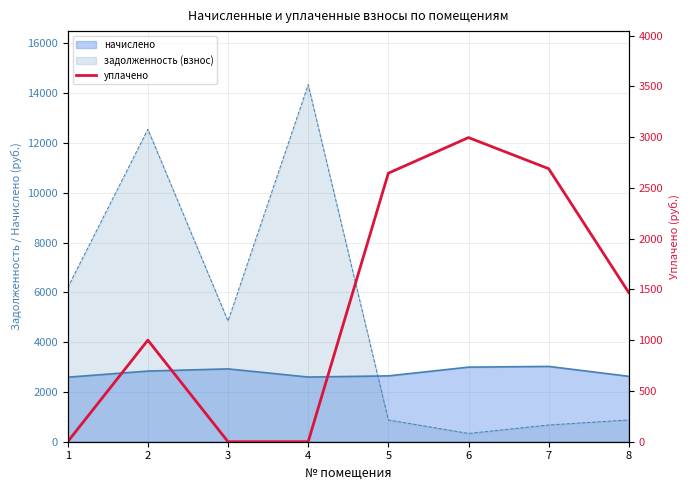

How many values exceed 1467?

4